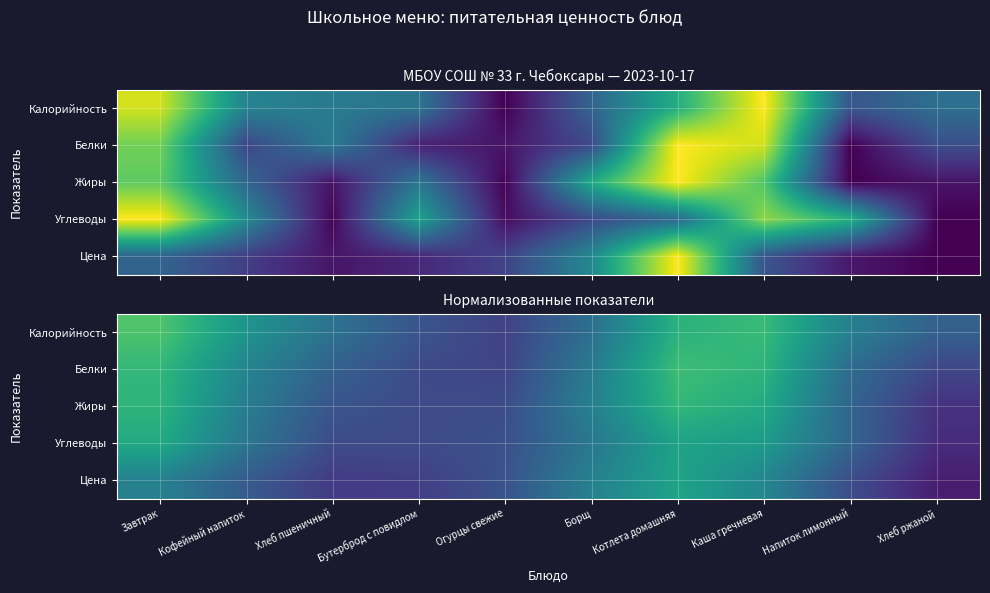

Rank the categories by Цена value from highest to lowest.

Котлета домашняя, Каша гречневая, Борщ, Завтрак, Кофейный напиток, Огурцы свежие, Напиток лимонный, Бутерброд с повидлом, Хлеб пшеничный, Хлеб ржаной